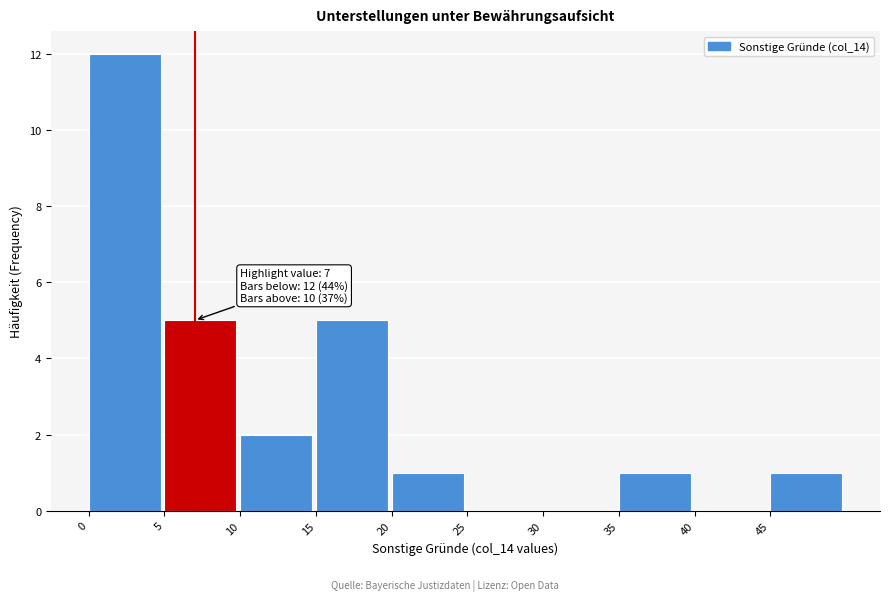

Over which range of the x-axis is the bar tallest?

0 to 5